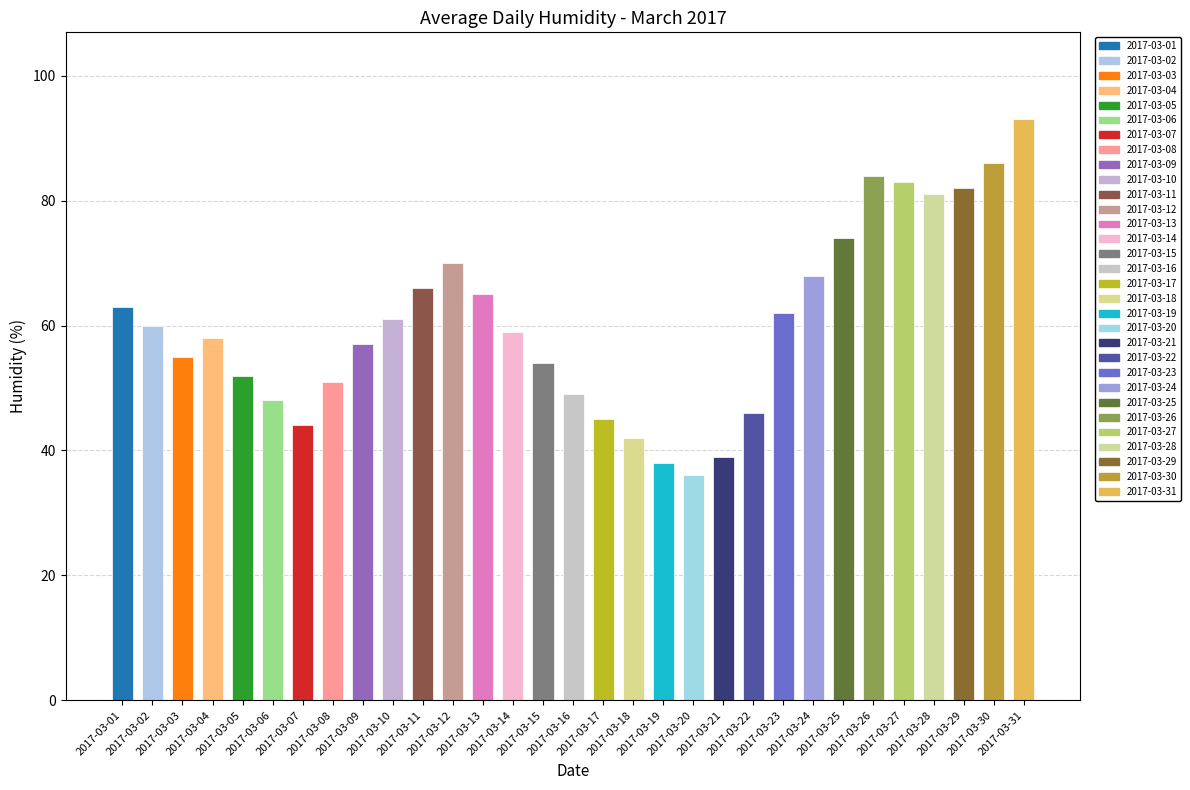

Reading left to right, what are all the values shown in this chart?

2017-03-01=63	2017-03-02=60	2017-03-03=55	2017-03-04=58	2017-03-05=52	2017-03-06=48	2017-03-07=44	2017-03-08=51	2017-03-09=57	2017-03-10=61	2017-03-11=66	2017-03-12=70	2017-03-13=65	2017-03-14=59	2017-03-15=54	2017-03-16=49	2017-03-17=45	2017-03-18=42	2017-03-19=38	2017-03-20=36	2017-03-21=39	2017-03-22=46	2017-03-23=62	2017-03-24=68	2017-03-25=74	2017-03-26=84	2017-03-27=83	2017-03-28=81	2017-03-29=82	2017-03-30=86	2017-03-31=93